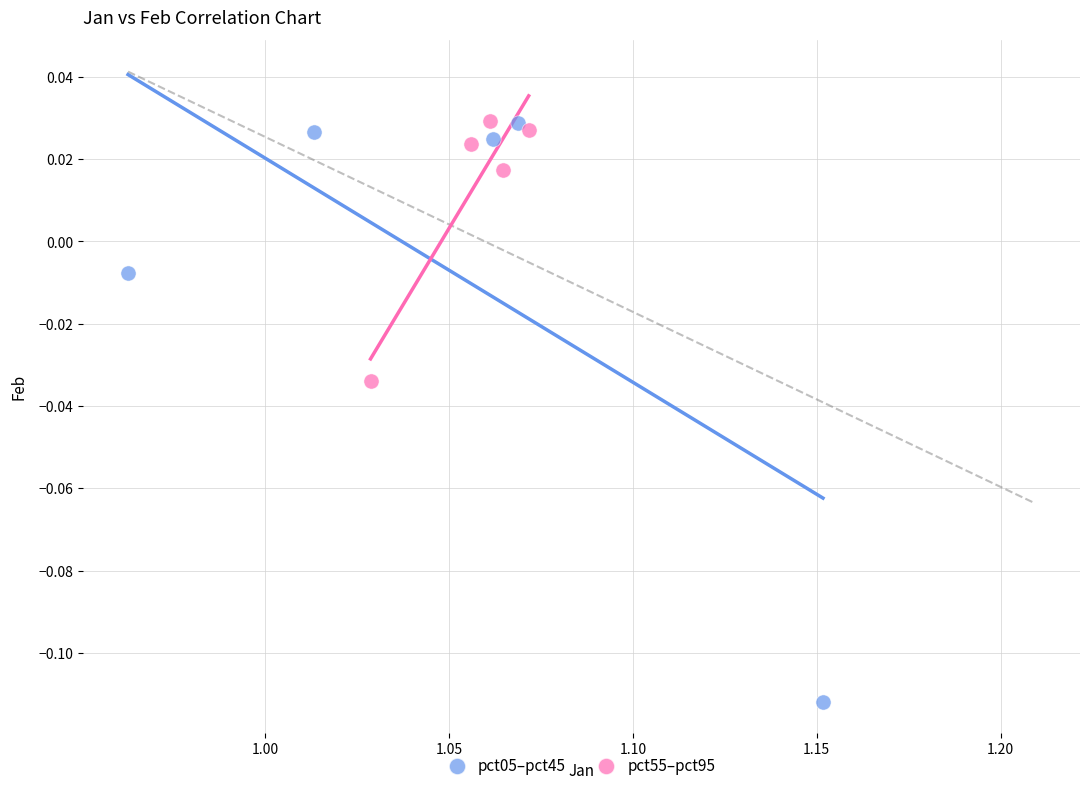

Which series contains the lowest Y value?

pct05–pct45